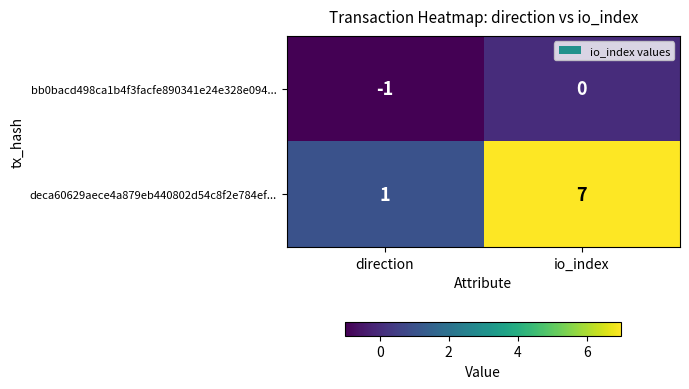

At which label is bb0bacd498ca1b4f3facfe890341e24e328e094... closest to 0?

io_index